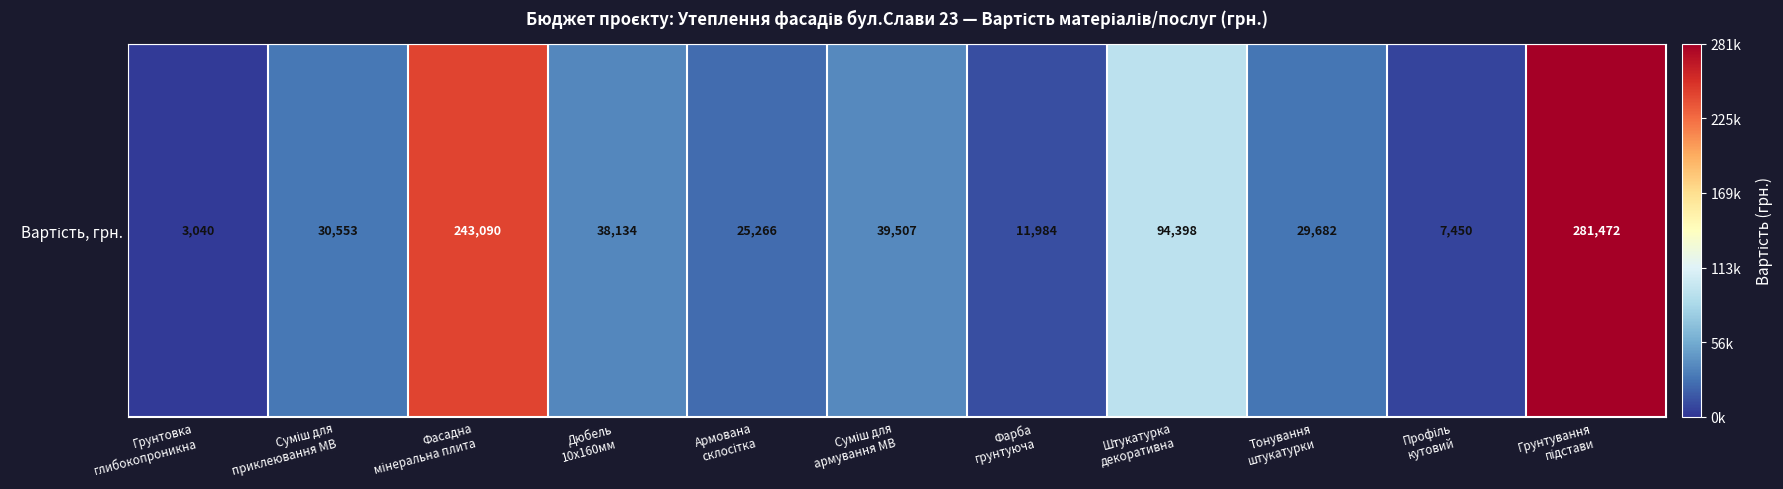

Between Суміш для
армування МВ and Дюбель
10х160мм, which is larger?

Суміш для
армування МВ